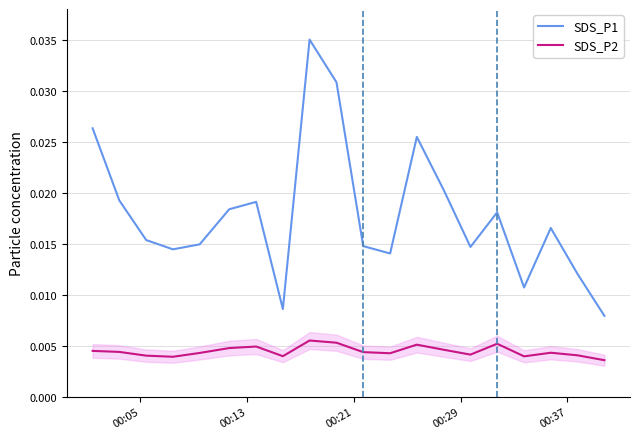

True or false: SDS_P2 and SDS_P1 intersect in this chart.

False